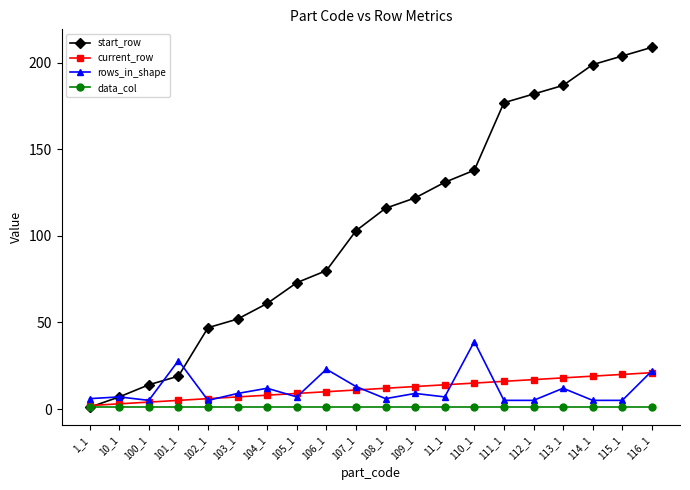

Is the value of rows_in_shape at 107_1 greater than the value of current_row at 113_1?

No